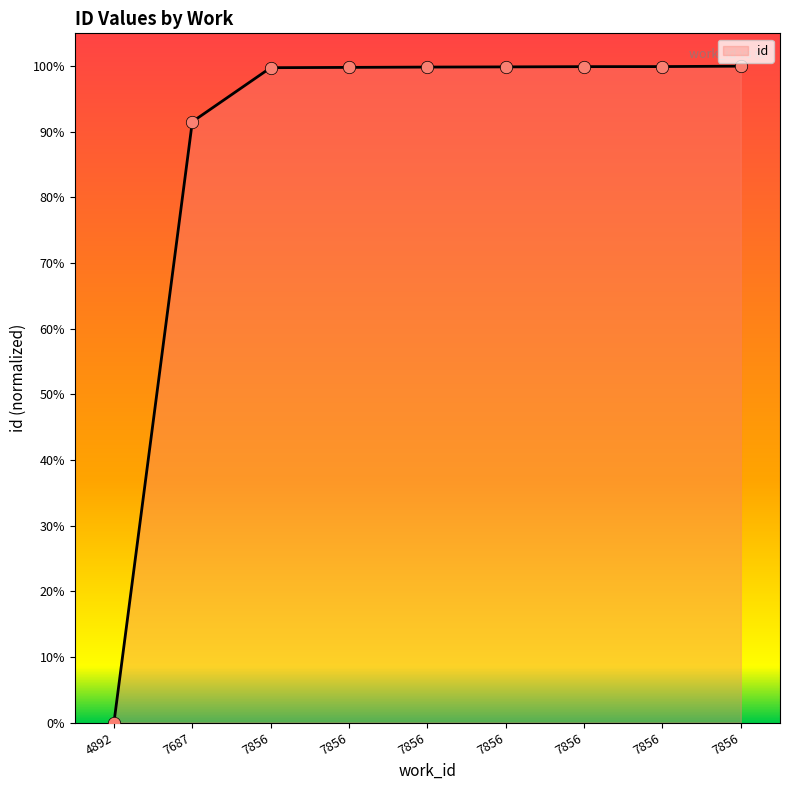

Which has a higher value, 7856 or 4892?

7856